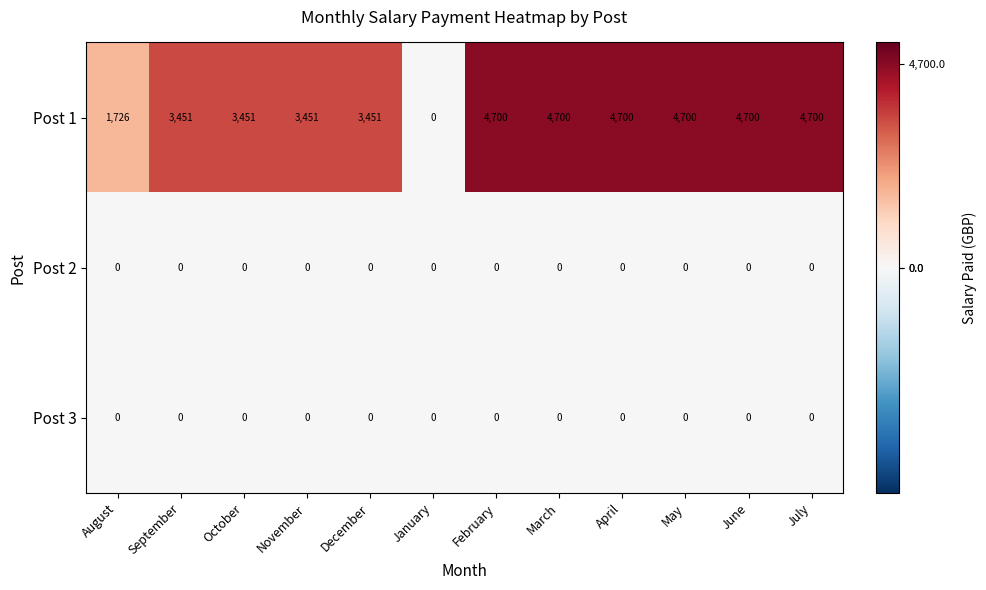

Which series has the widest spread of values?

Post 1